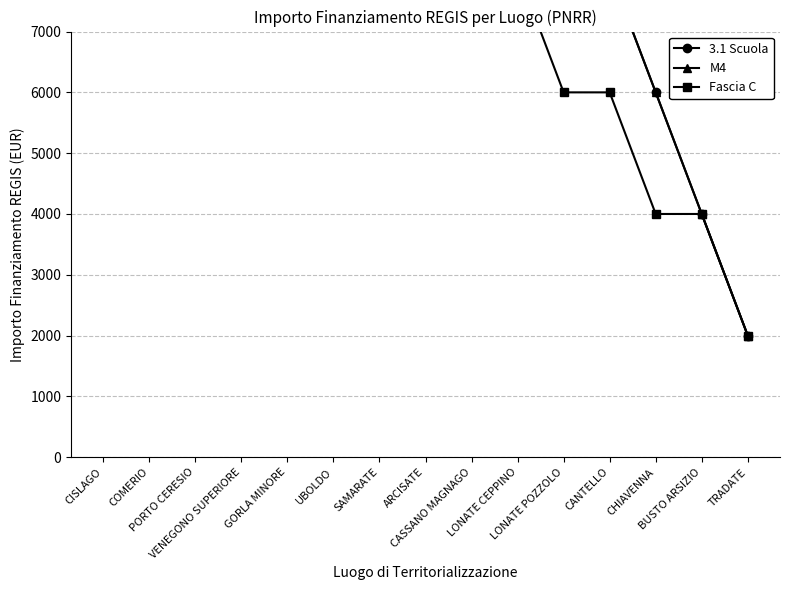

Rank the series by their average value, from lowest to highest.

Fascia C, M4, 3.1 Scuola